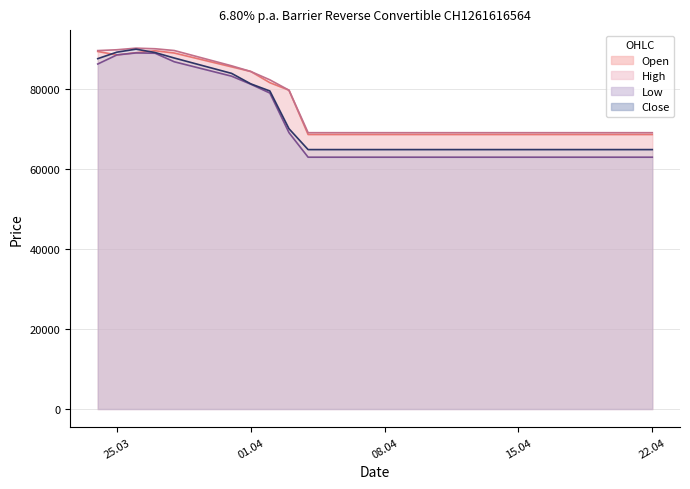

How many interior local valleys does the Open series have?

1